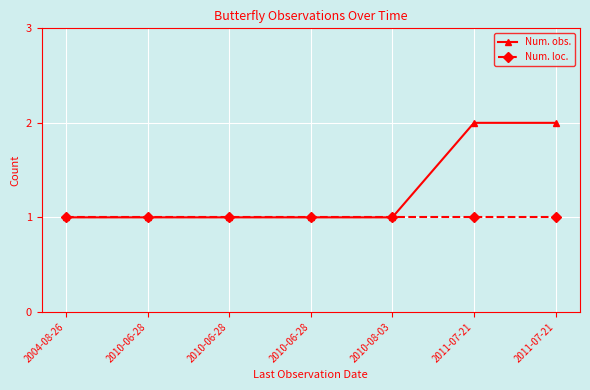

Count the number of categories in the chart.

7